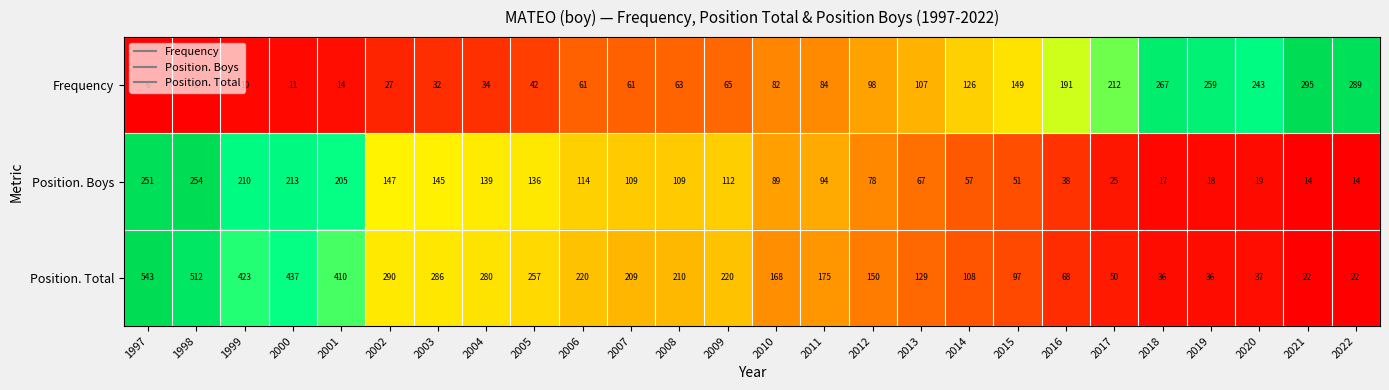

Which series changed the most between 2004 and 2017?

Position. Total